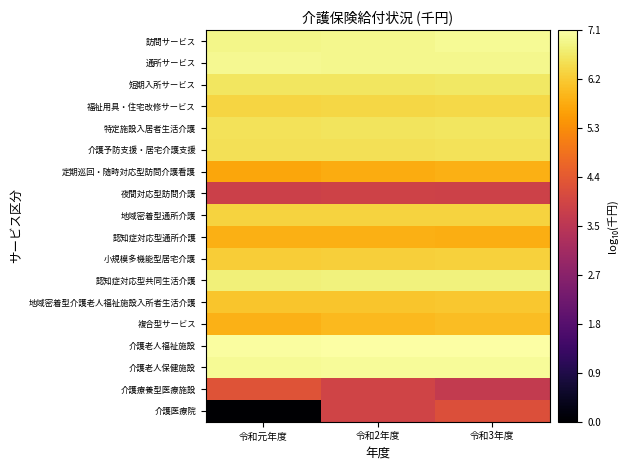

Reading left to right, what are all the values shown in this chart?

訪問サービス: 令和元年度=6.9	令和2年度=6.9	令和3年度=7.0
通所サービス: 令和元年度=6.9	令和2年度=6.9	令和3年度=6.9
短期入所サービス: 令和元年度=6.6	令和2年度=6.6	令和3年度=6.6
福祉用具・住宅改修サービス: 令和元年度=6.3	令和2年度=6.4	令和3年度=6.4
特定施設入居者生活介護: 令和元年度=6.6	令和2年度=6.6	令和3年度=6.6
介護予防支援・居宅介護支援: 令和元年度=6.5	令和2年度=6.5	令和3年度=6.5
定期巡回・随時対応型訪問介護看護: 令和元年度=5.7	令和2年度=5.8	令和3年度=5.8
夜間対応型訪問介護: 令和元年度=3.9	令和2年度=3.9	令和3年度=3.9
地域密着型通所介護: 令和元年度=6.3	令和2年度=6.3	令和3年度=6.3
認知症対応型通所介護: 令和元年度=5.8	令和2年度=5.8	令和3年度=5.8
小規模多機能型居宅介護: 令和元年度=6.2	令和2年度=6.3	令和3年度=6.3
認知症対応型共同生活介護: 令和元年度=6.8	令和2年度=6.8	令和3年度=6.8
地域密着型介護老人福祉施設入所者生活介護: 令和元年度=6.1	令和2年度=6.1	令和3年度=6.2
複合型サービス: 令和元年度=5.9	令和2年度=6.0	令和3年度=6.0
介護老人福祉施設: 令和元年度=7.0	令和2年度=7.1	令和3年度=7.1
介護老人保健施設: 令和元年度=7.0	令和2年度=7.0	令和3年度=7.0
介護療養型医療施設: 令和元年度=4.3	令和2年度=3.9	令和3年度=3.7
介護医療院: 令和元年度=0.0	令和2年度=3.9	令和3年度=4.2